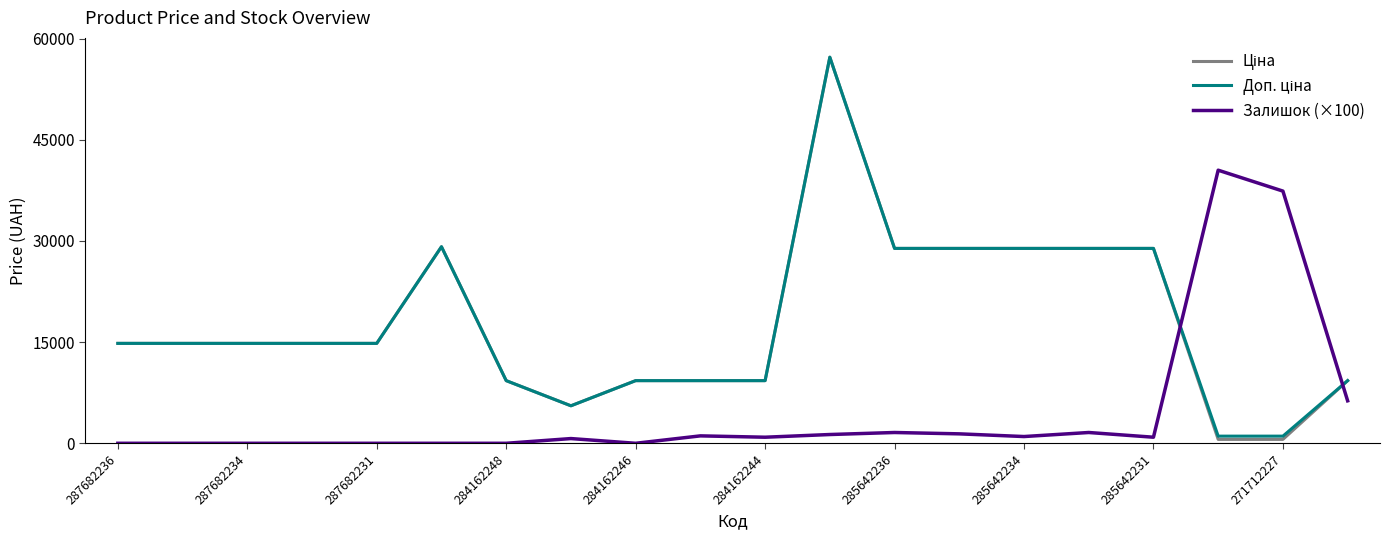

What is the difference between the maximum and second lowest values in the Доп. ціна series?

56198.0